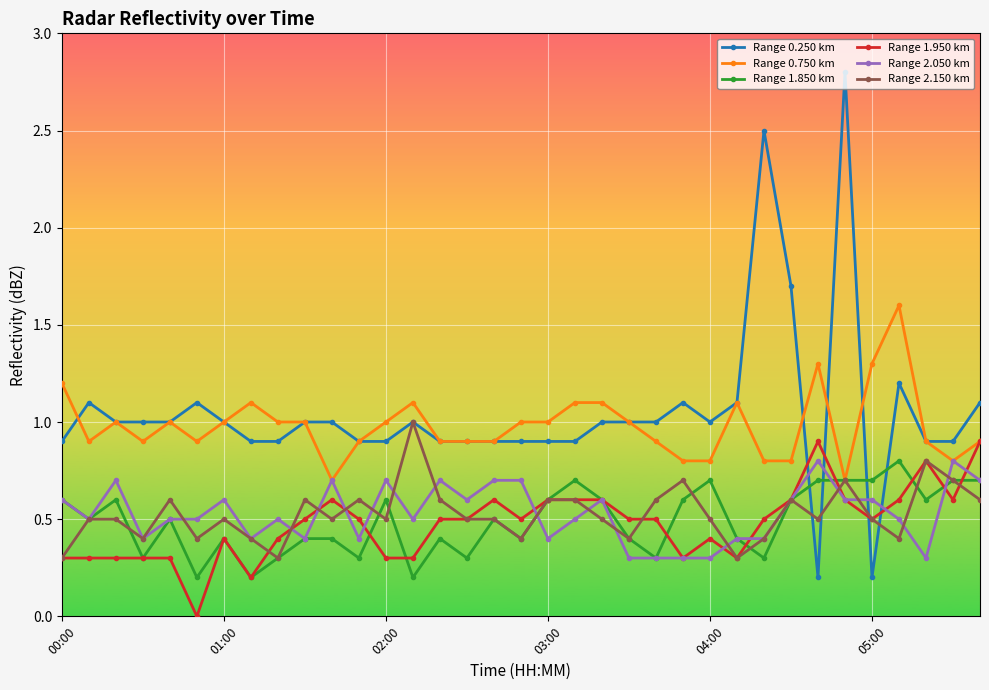

What is the difference between the maximum and second lowest values in the Range 0.750 km series?

0.9